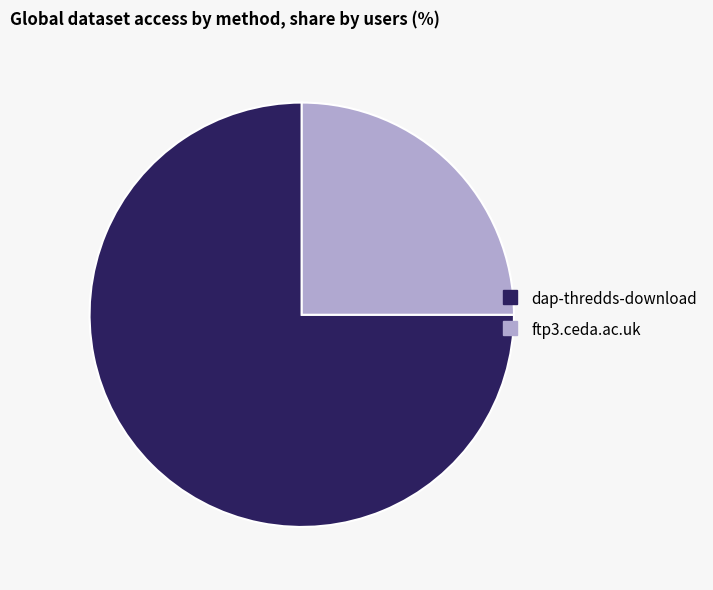

Is the sum of dap-thredds-download and ftp3.ceda.ac.uk greater than half?

Yes